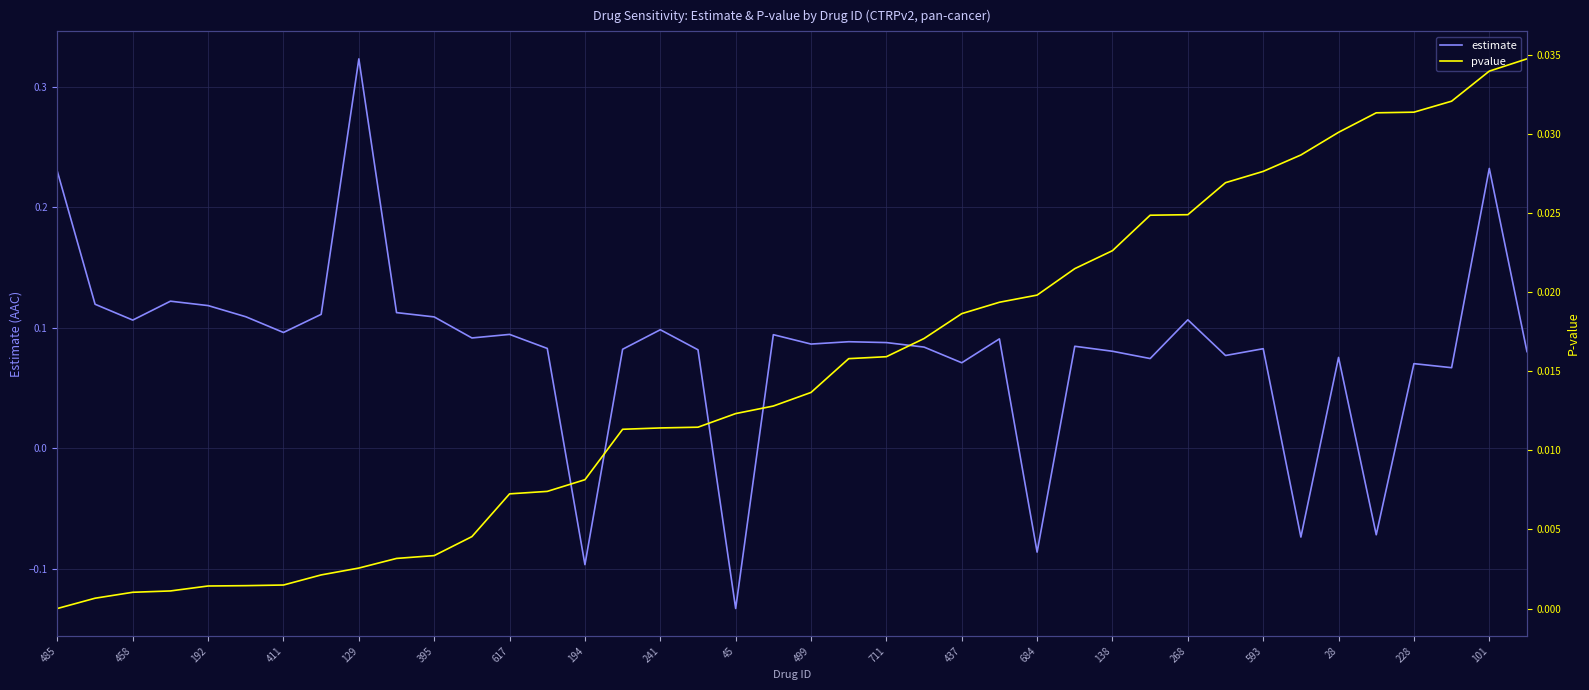

What is the lowest value of the estimate series?

-0.1